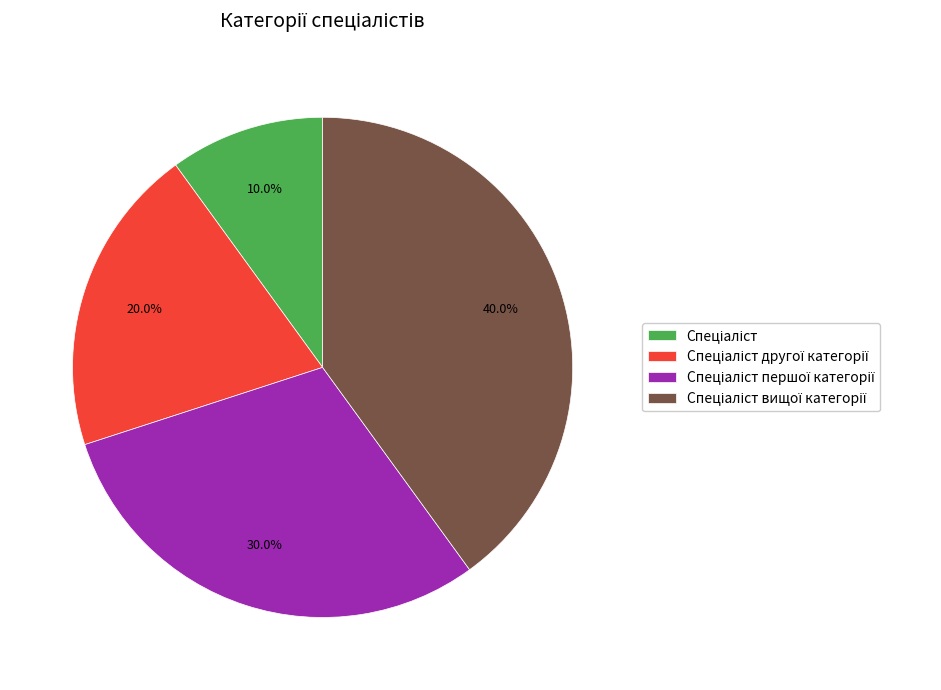

Is there any slice that represents more than half of the pie?

No